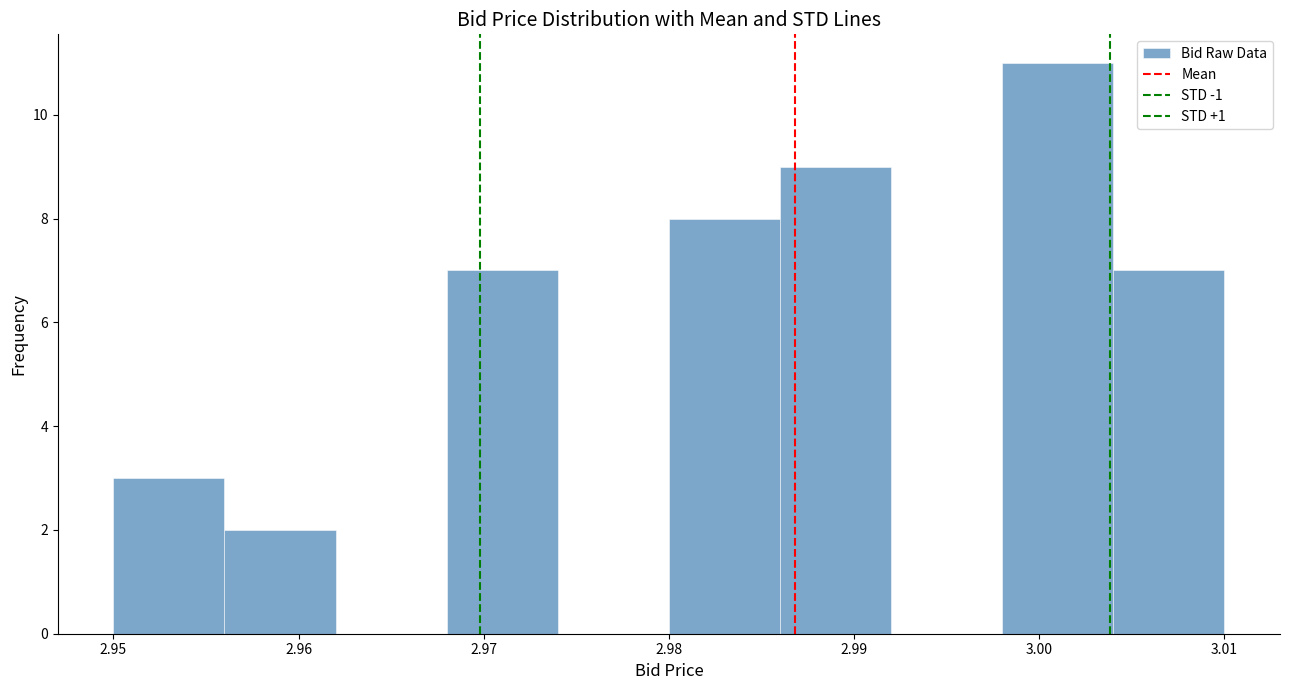

Reading left to right, transcribe this chart: for each bar, give the range it covers on the x-axis and its height. The values are not printed on the chart, so give them approximately, as read against the axis.

2.950 to 2.956: 3
2.956 to 2.962: 2
2.962 to 2.968: 0
2.968 to 2.974: 7
2.974 to 2.980: 0
2.980 to 2.986: 8
2.986 to 2.992: 9
2.992 to 2.998: 0
2.998 to 3.004: 11
3.004 to 3.010: 7